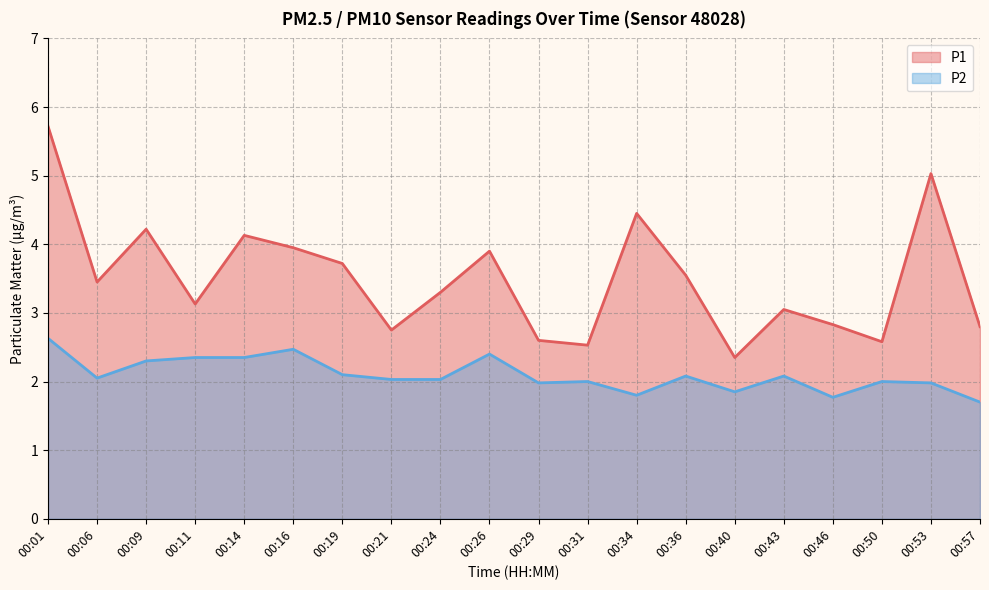

In P2, how many points are lower than both neighbors (excluding endpoints)?

5